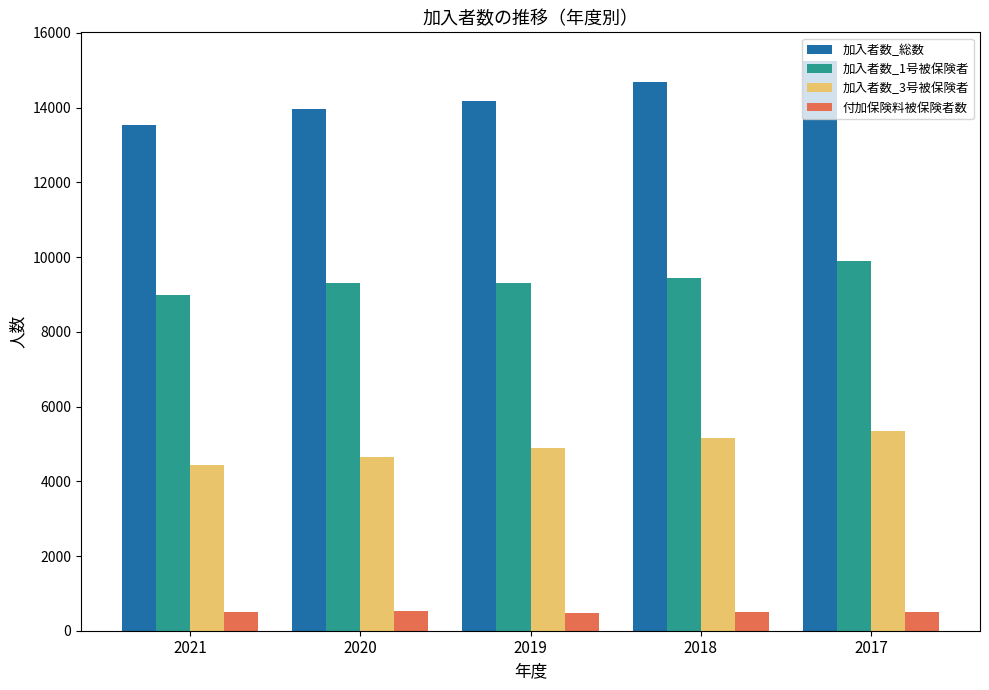

How many categories are shown in the chart?

5